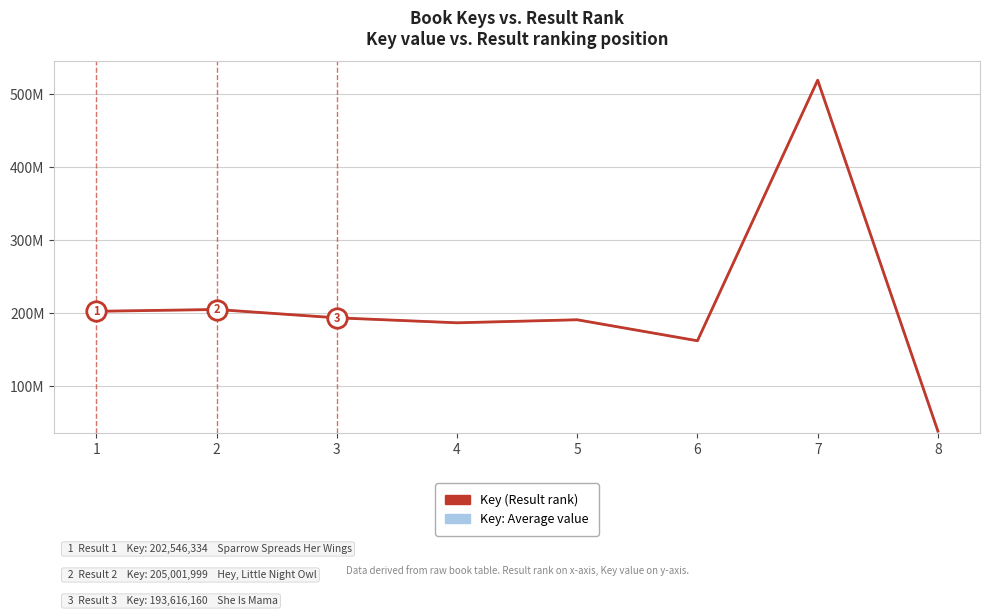

Does the chart display data point markers on the line(s)?

No